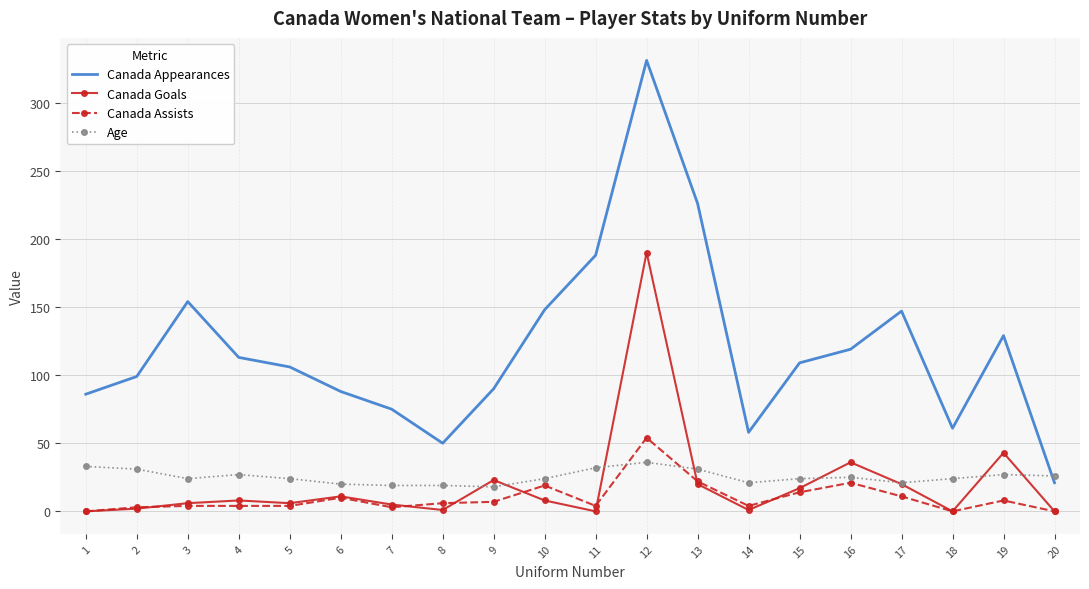

Rank the series at 12 from highest to lowest value.

Canada Appearances, Canada Goals, Canada Assists, Age